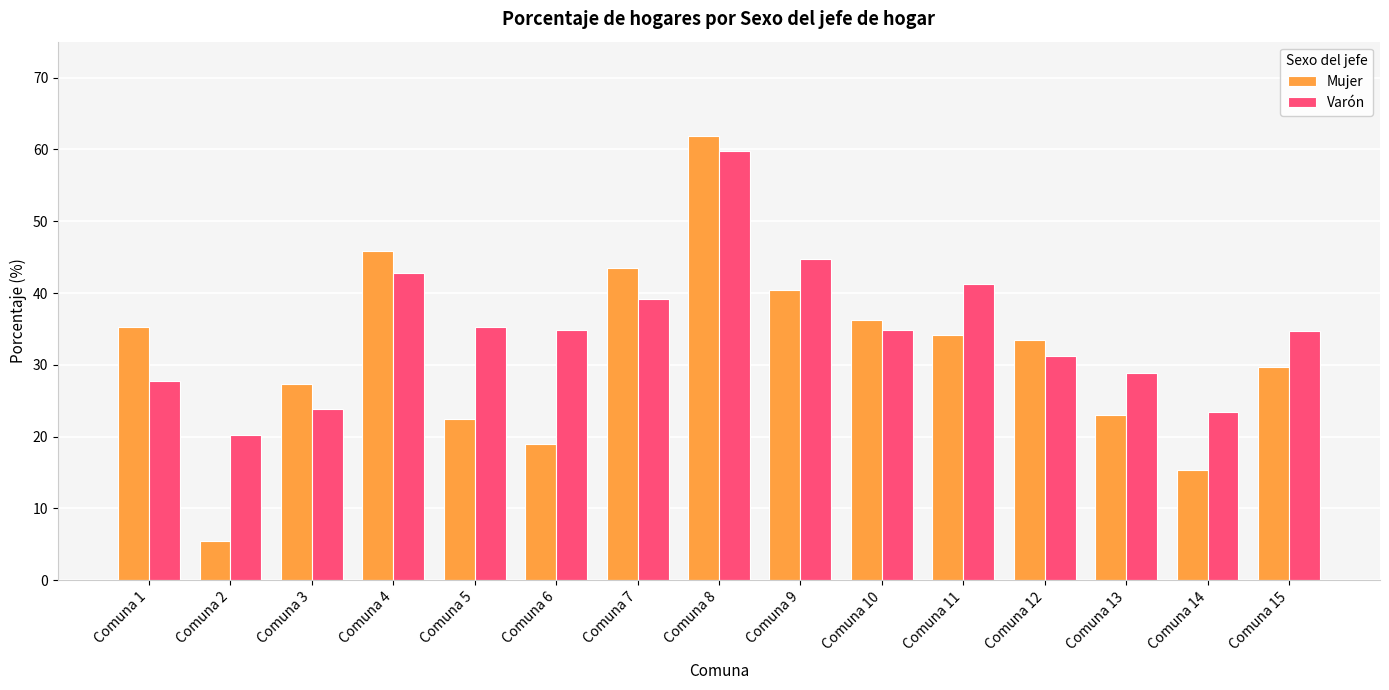

How many data points in Mujer are above 33?

8